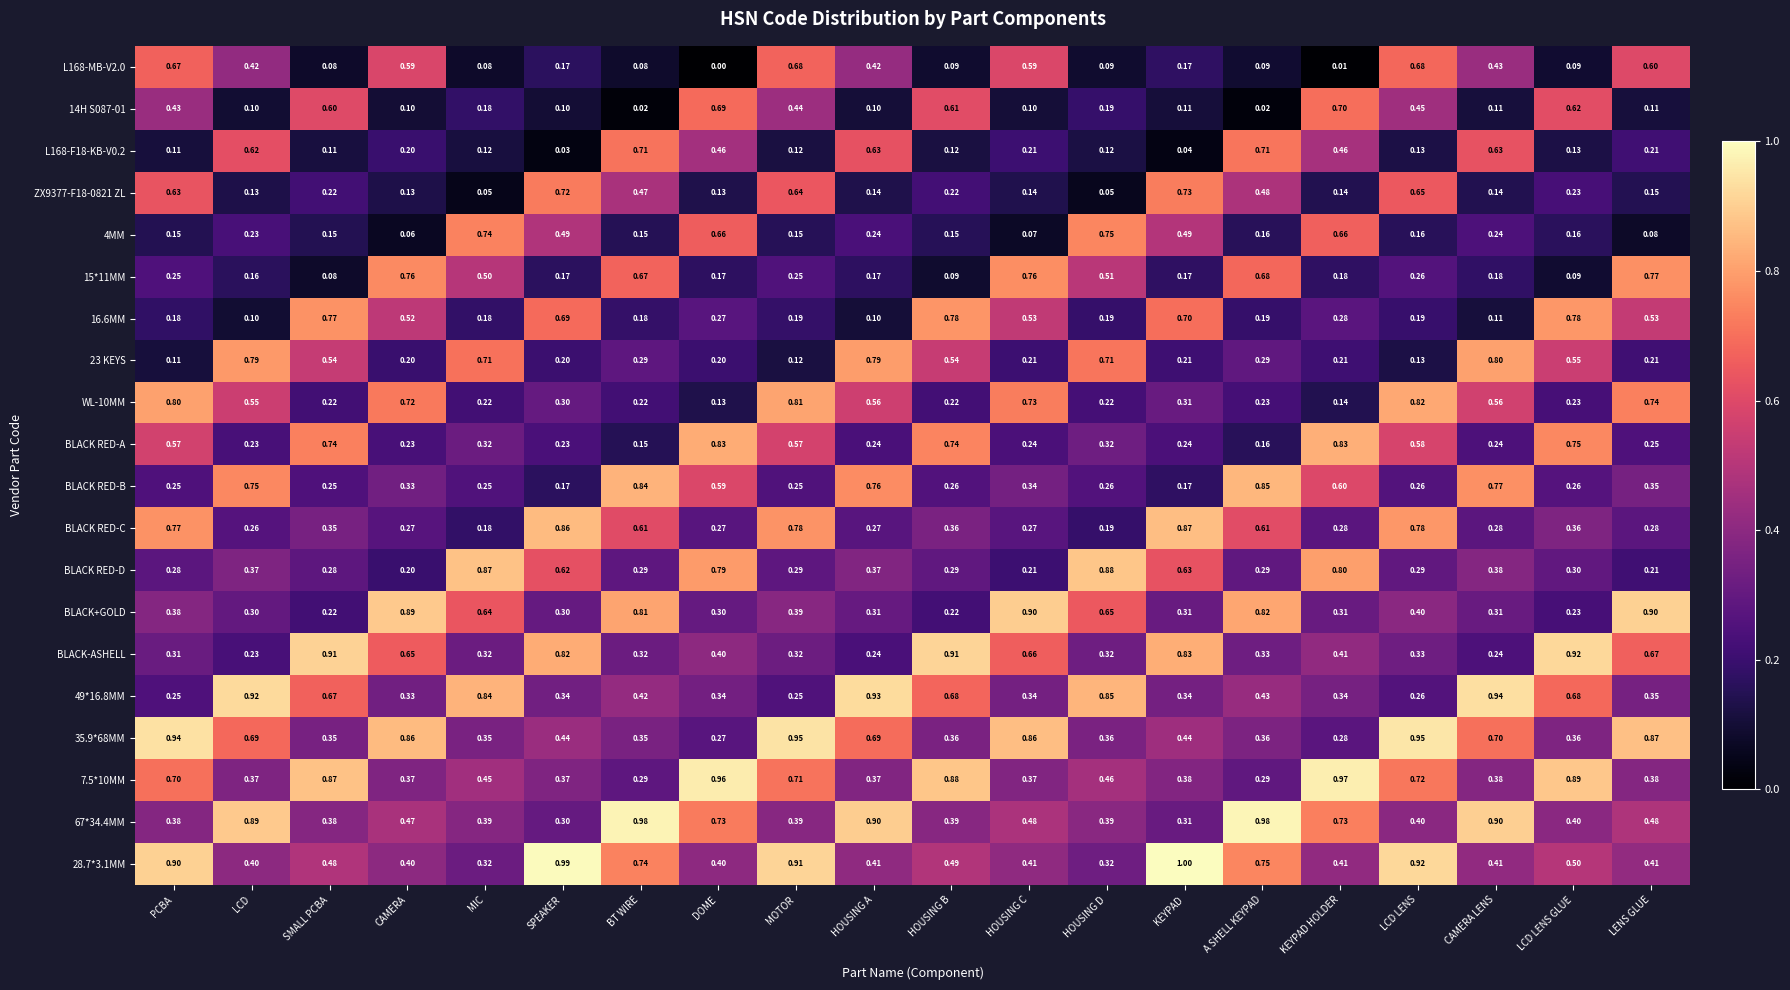

Between HOUSING C and KEYPAD, which series saw the biggest shift?

BLACK RED-C